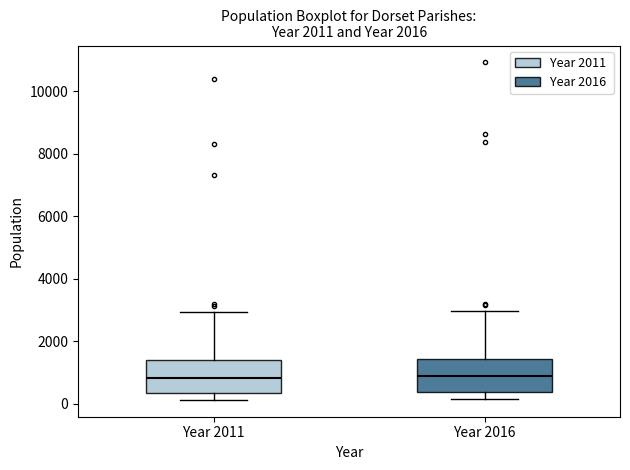

Reading left to right, transcribe this box plot: for each box, give where its median line is, the range the box spans, and where its two whiskers end, as read against the y-axis. The values are not printed on the chart, so give them approximately, as read against the axis.

Year 2011: median 800, box 400 to 1400, whiskers 200 to 3000
Year 2016: median 800, box 400 to 1400, whiskers 200 to 3000